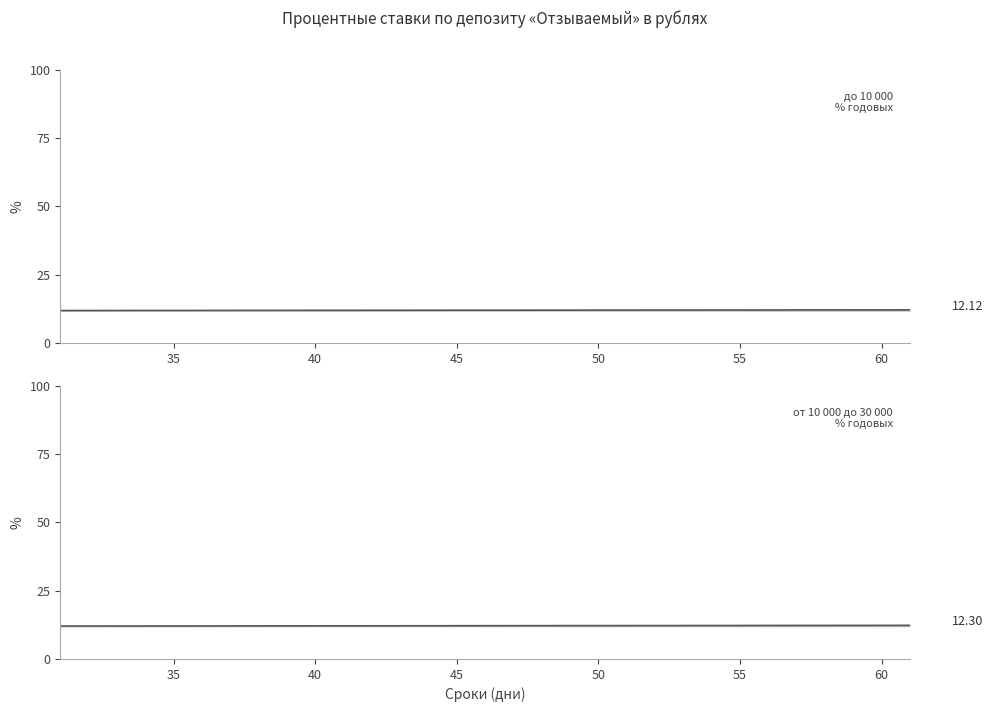

What are all the series names shown in the legend?

до 10 000, от 10 000 до 30 000